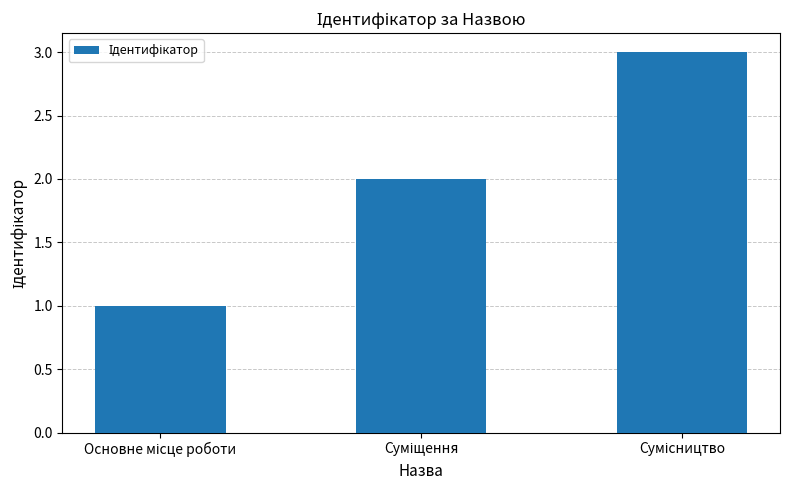

What is the sum of all values?

6